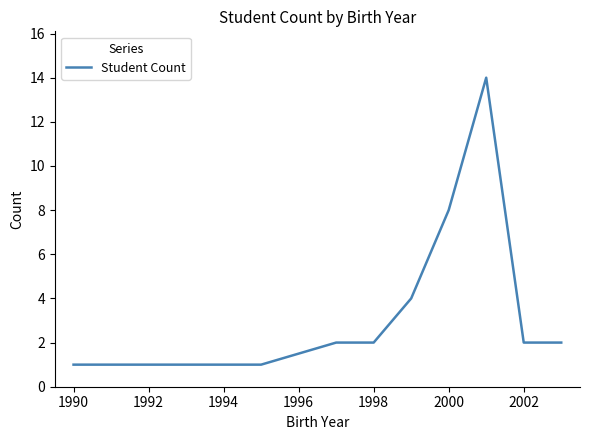

What is the maximum value shown in the chart?

14